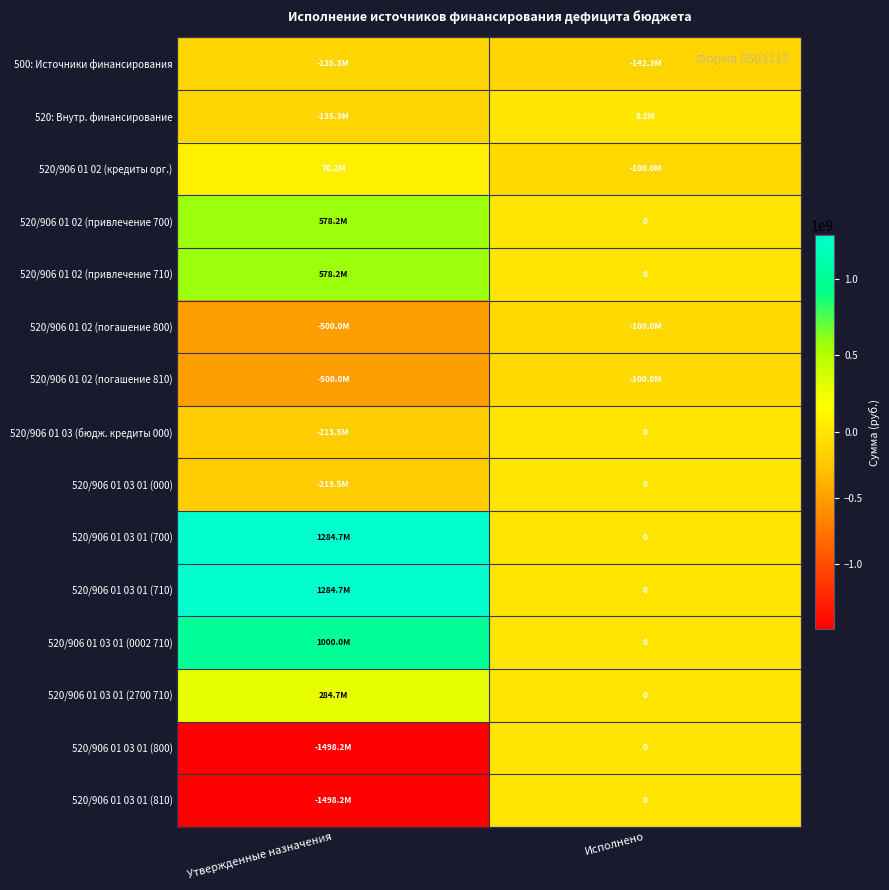

What is the sum of all 500: Источники финансирования values?

-277619682.3